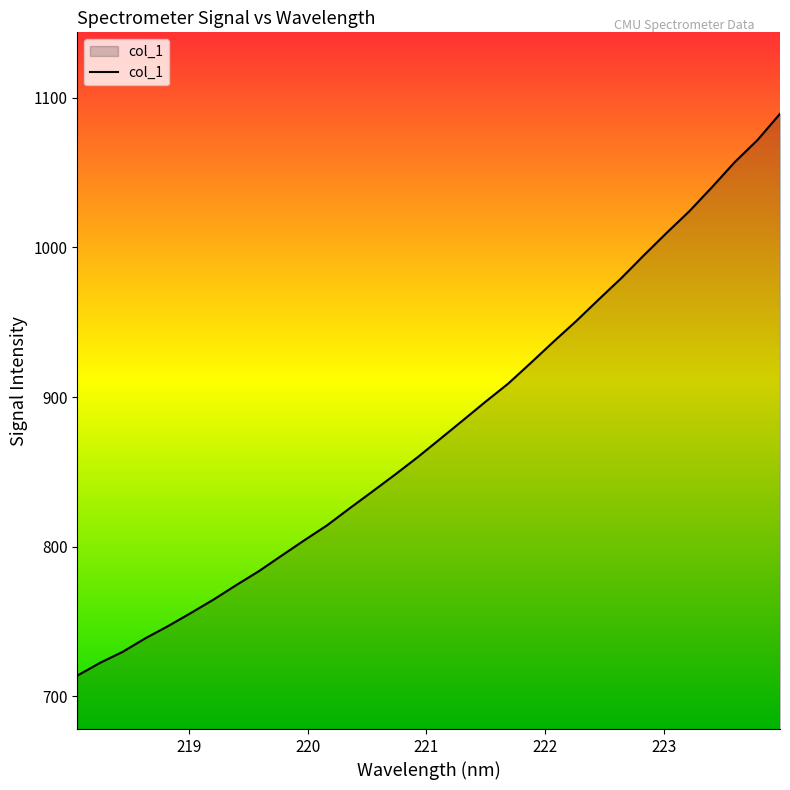

What is the maximum value shown in the chart?

1089.3